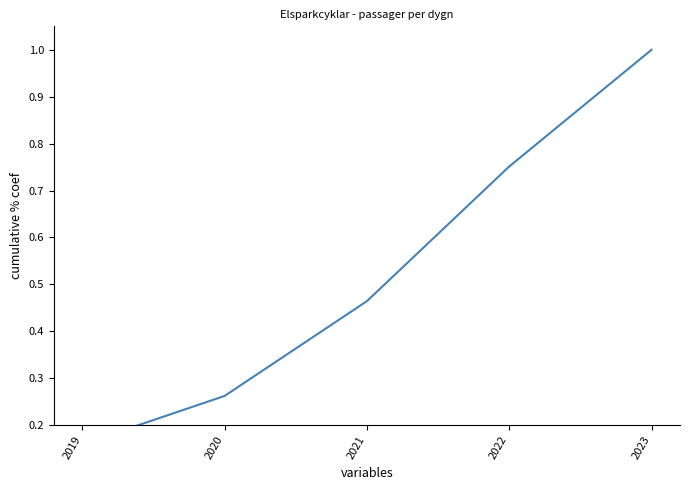

List the labels in order of value, smallest first.

2019, 2020, 2021, 2022, 2023